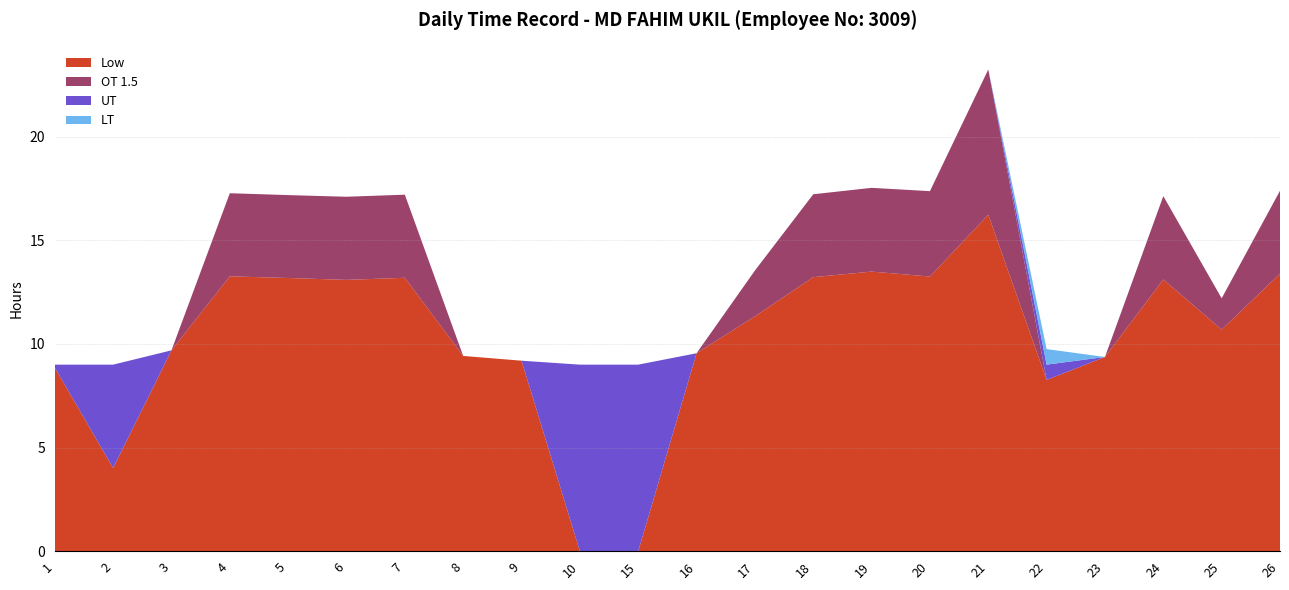

Reading left to right, list all the values displayed in this chart.

Low: 8.9	4.0	9.7	13.3	13.2	13.1	13.2	9.4	9.2	0.0	0.0	9.6	11.3	13.2	13.5	13.2	16.2	8.3	9.4	13.1	10.7	13.4
OT 1.5: 0.0	0.0	0.0	4.0	4.0	4.0	4.0	0.0	0.0	0.0	0.0	0.0	2.2	4.0	4.0	4.1	7.0	0.0	0.0	4.0	1.5	4.0
UT: 0.1	5.0	0.0	0.0	0.0	0.0	0.0	0.0	0.0	9.0	9.0	0.0	0.0	0.0	0.0	0.0	0.0	0.7	0.0	0.0	0.0	0.0
LT: 0.0	0.0	0.0	0.0	0.0	0.0	0.0	0.0	0.0	0.0	0.0	0.0	0.0	0.0	0.0	0.0	0.0	0.8	0.0	0.0	0.0	0.0